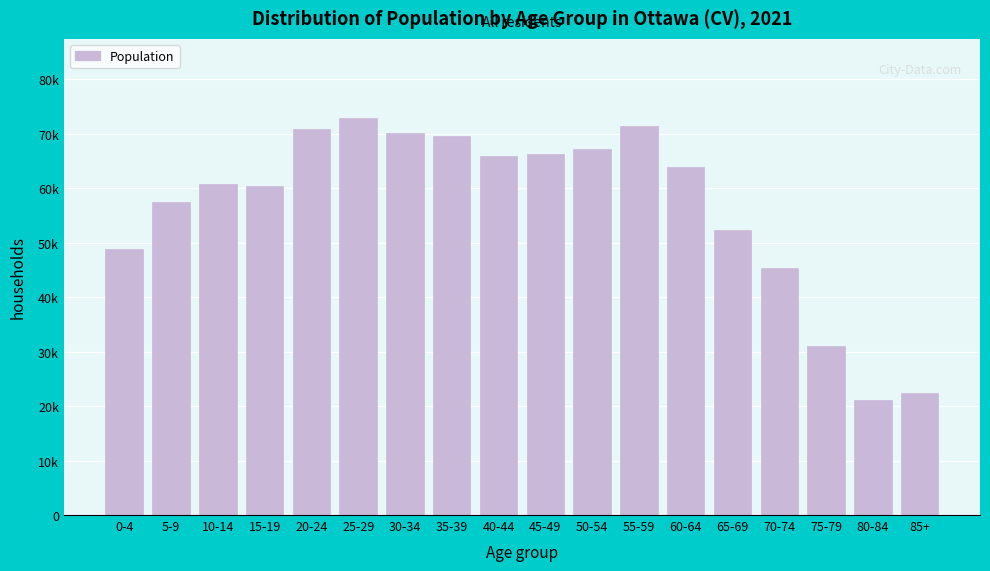

Are the bars horizontal?

No